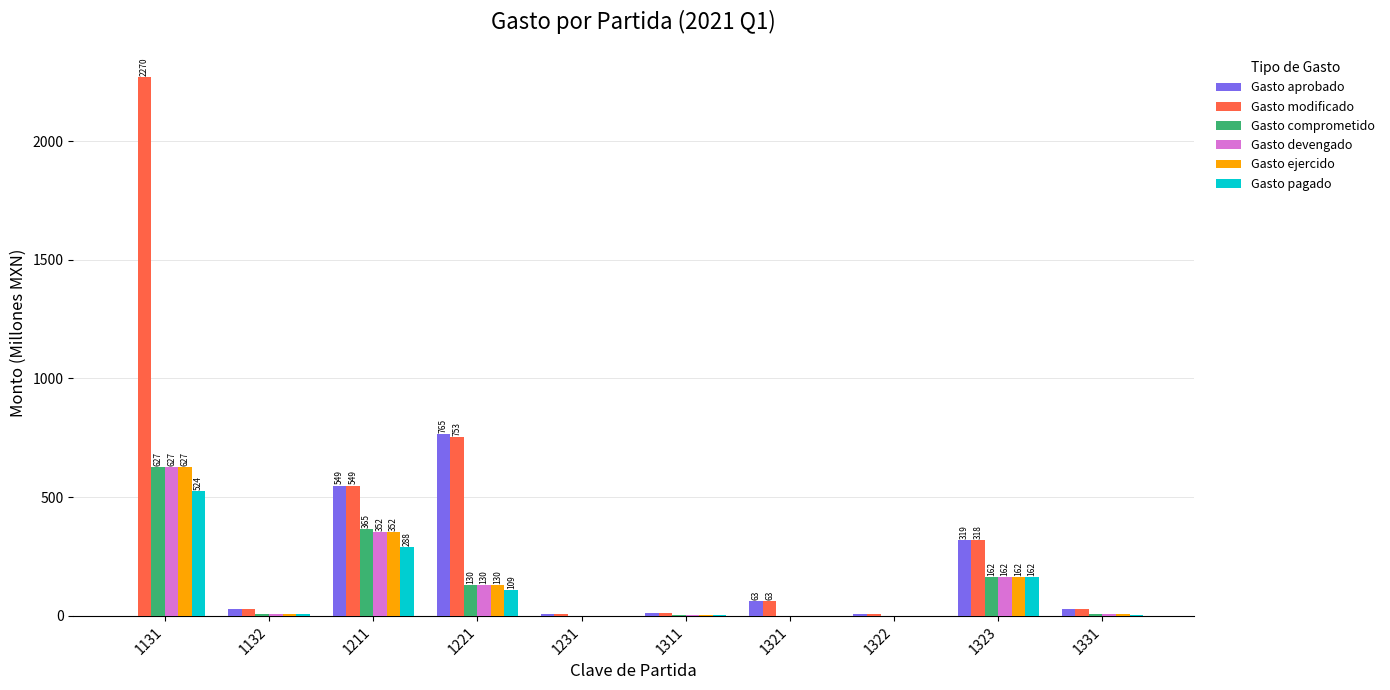

At which label is Gasto pagado closest to 262?

1211